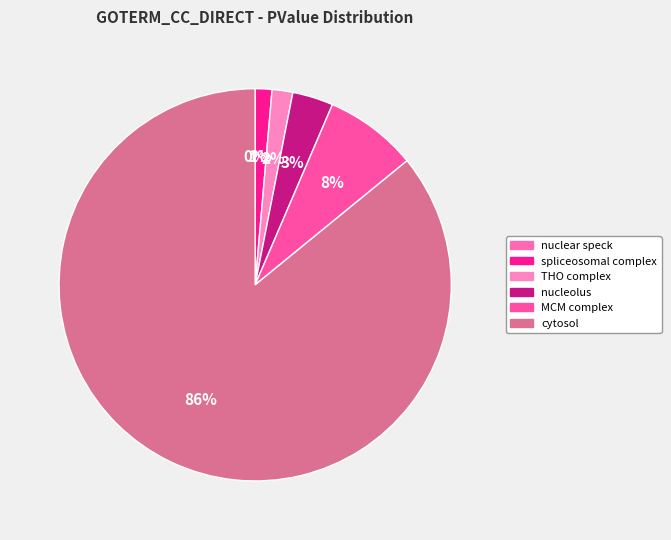

How much of the chart is everything except nuclear speck?

100.0%